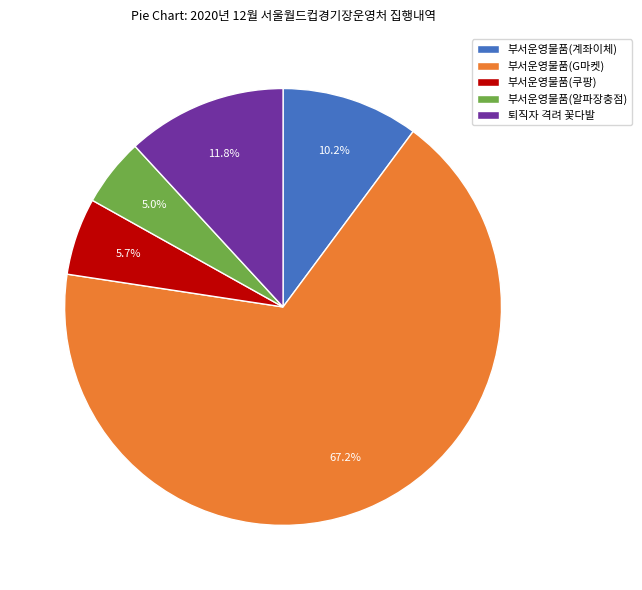

True or false: 부서운영물품(알파장충점) accounts for 1% of the total.

False